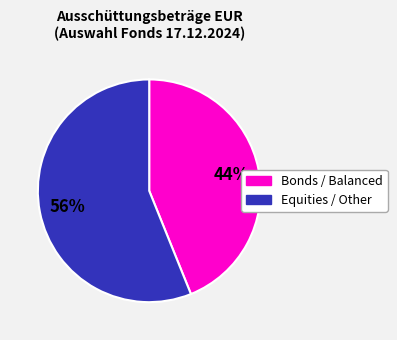

How many segments does this pie chart have?

2